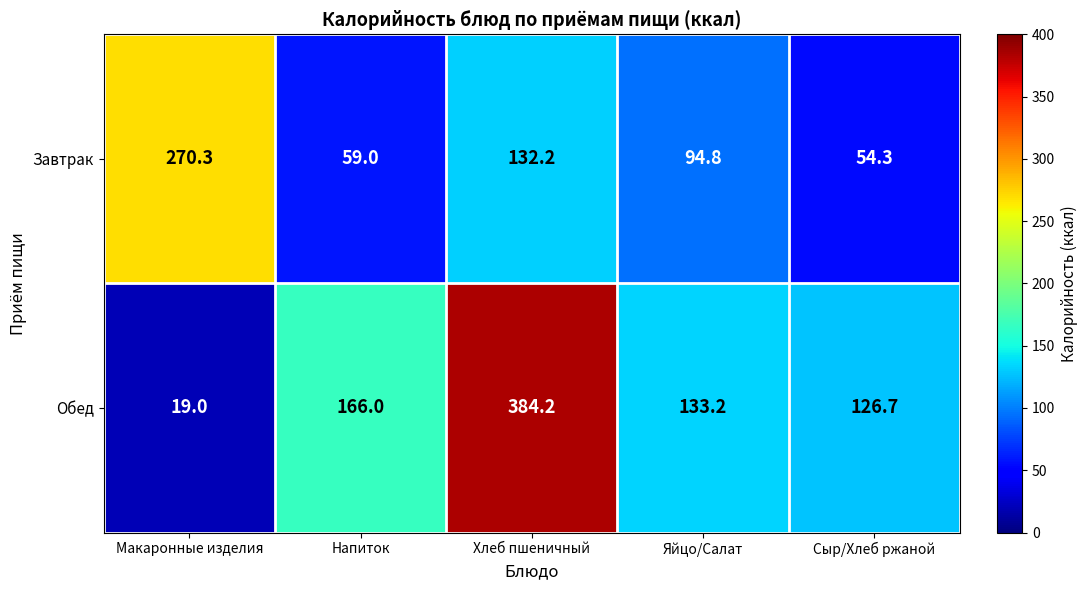

What is the sum of the Обед values at Хлеб пшеничный and Яйцо/Салат?

517.4